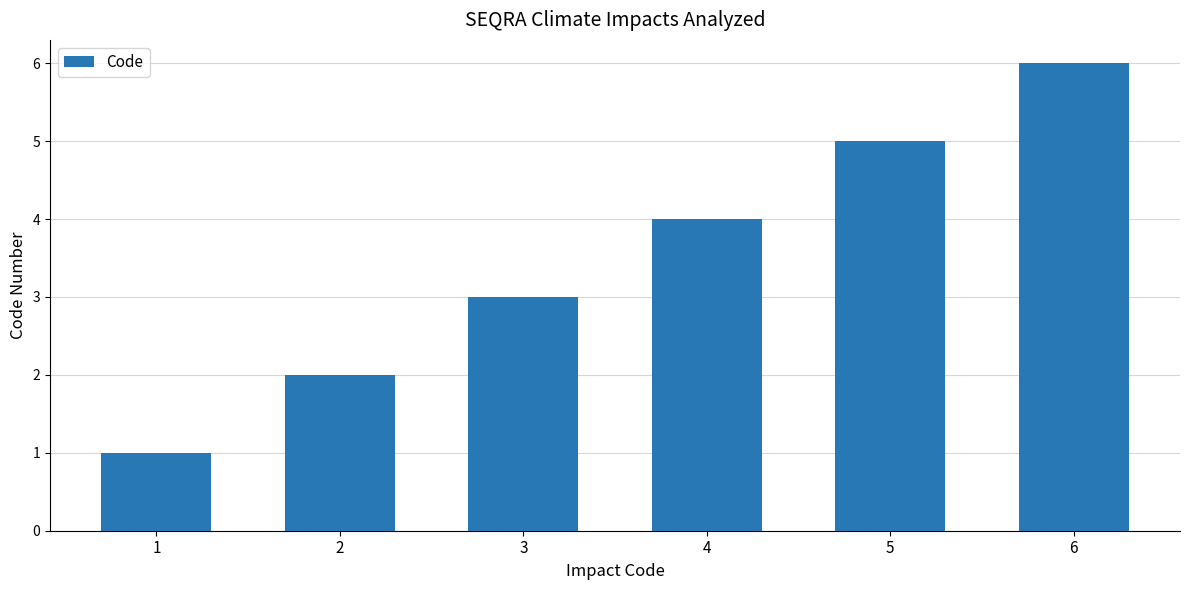

What is the difference between the values at 4 and 2?

2